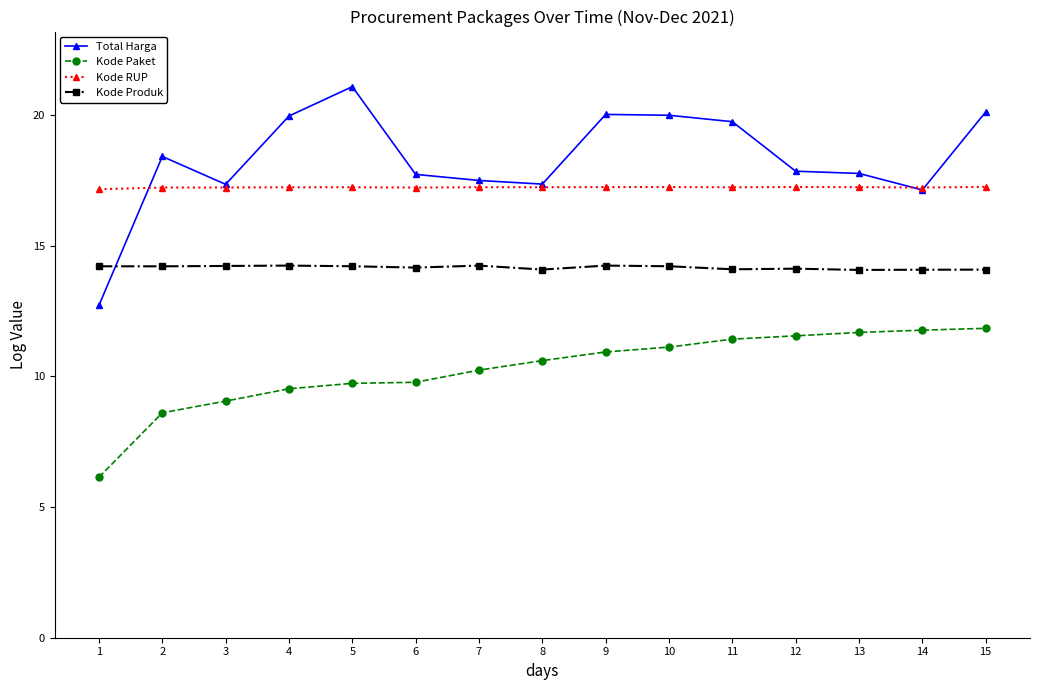

True or false: Kode RUP and Kode Produk cross at least once.

False